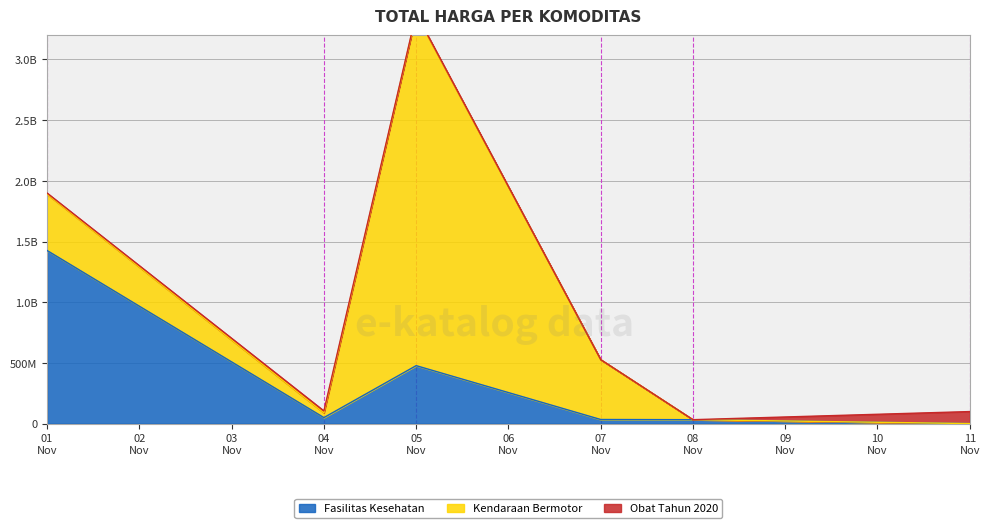

The value of Kendaraan Bermotor at 2021-11-08 is 0. True or false?

True